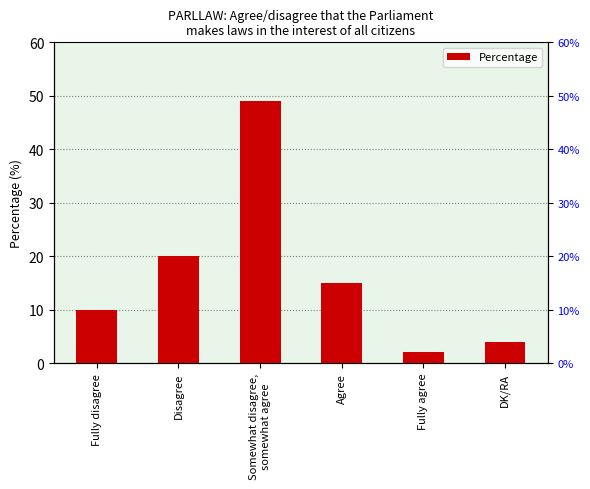

What is the difference between the maximum and minimum values?

47